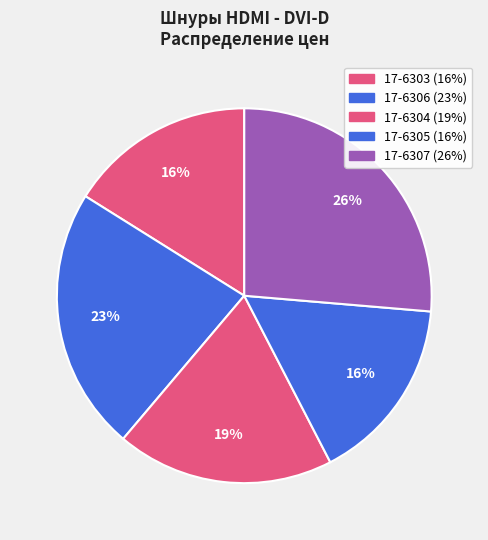

What percentage is the 17-6307 slice, to the nearest percent?

26%